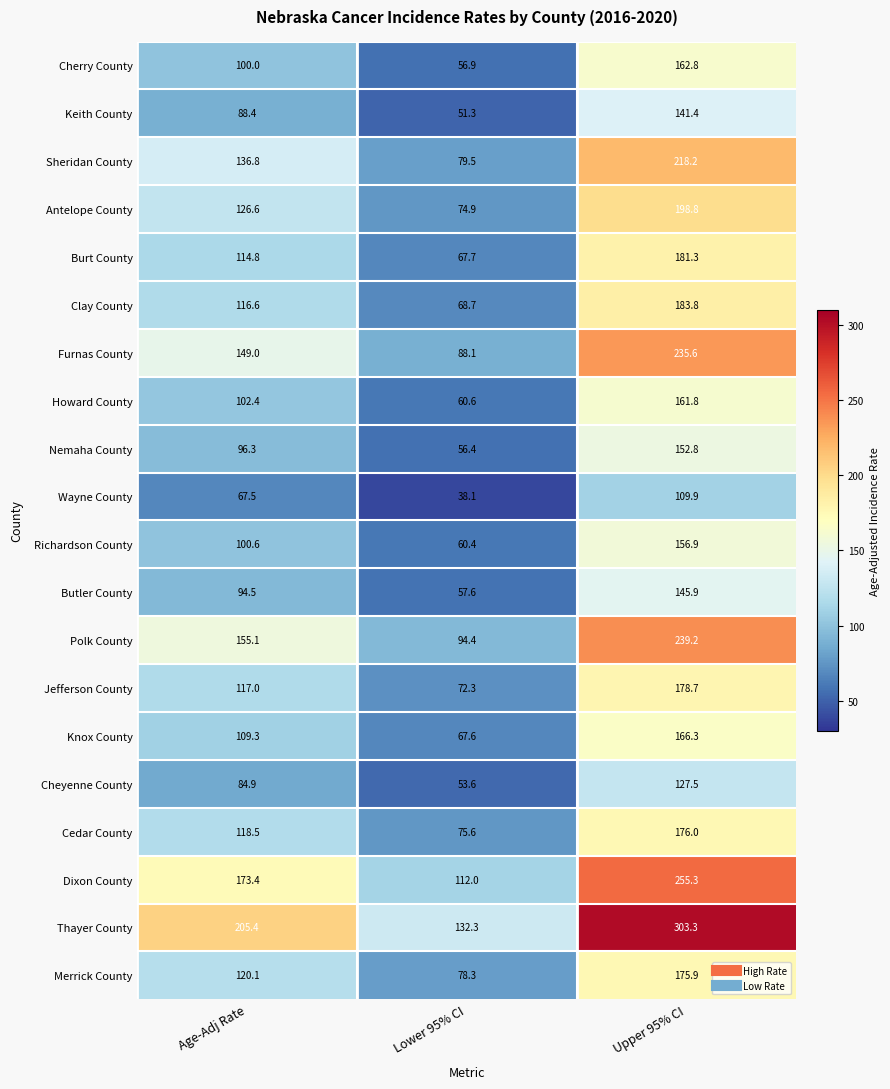

What is the average value of the Clay County series?

123.0